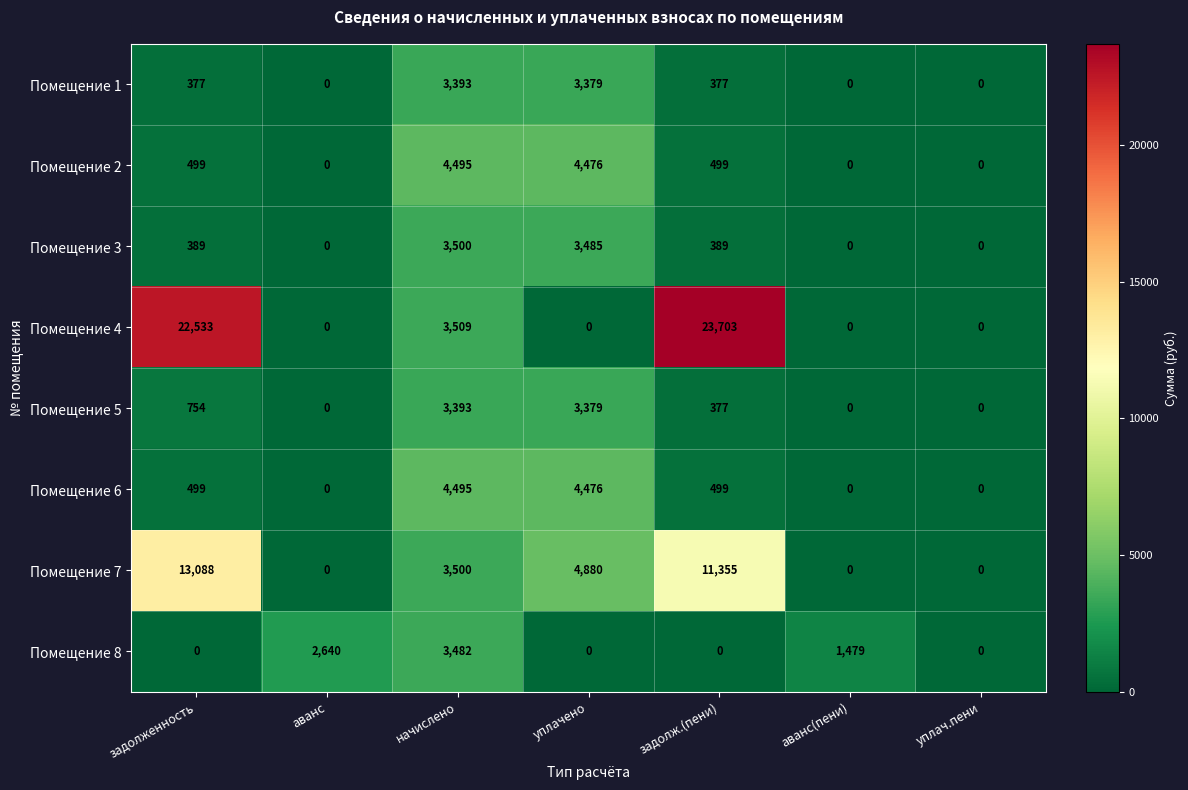

How many values in Помещение 6 are above zero?

4